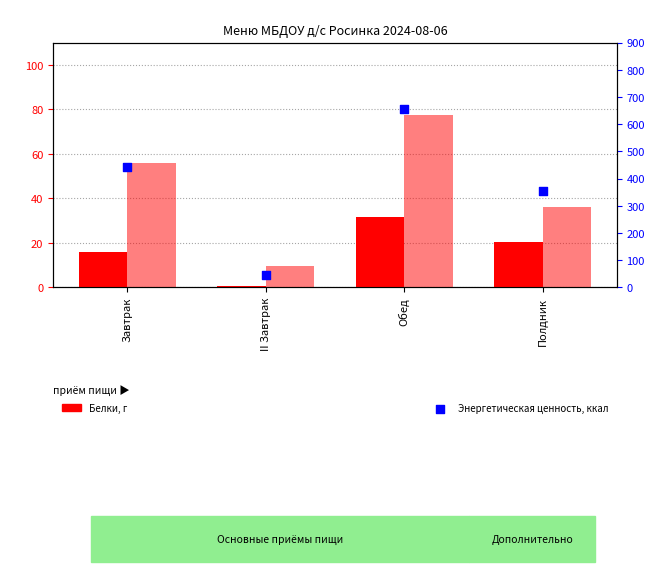

Which series has the widest spread of Y values?

Энергетическая ценность, ккал